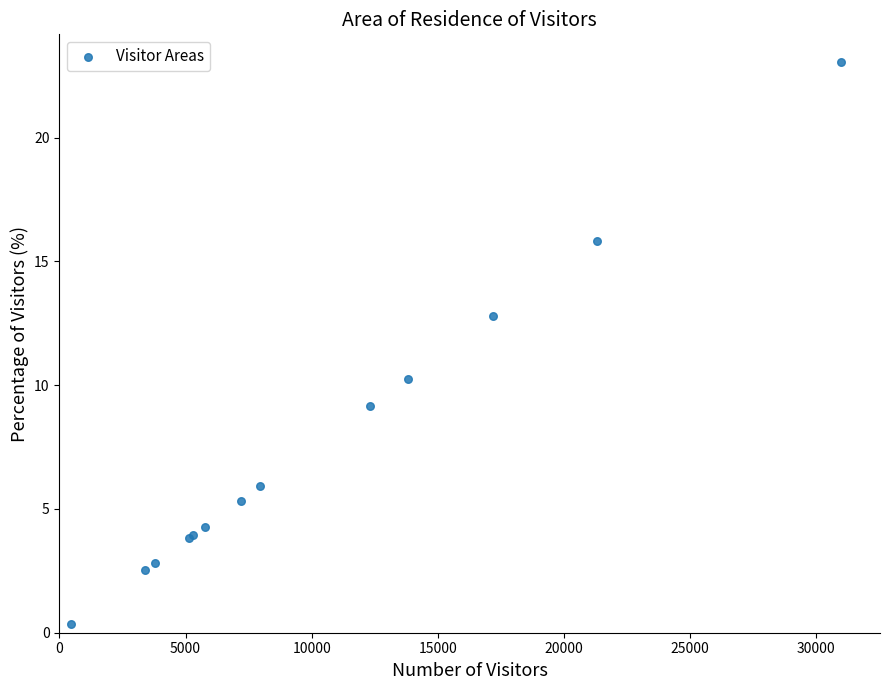

What Y value in the scatter plot is closest to 11?

10.3